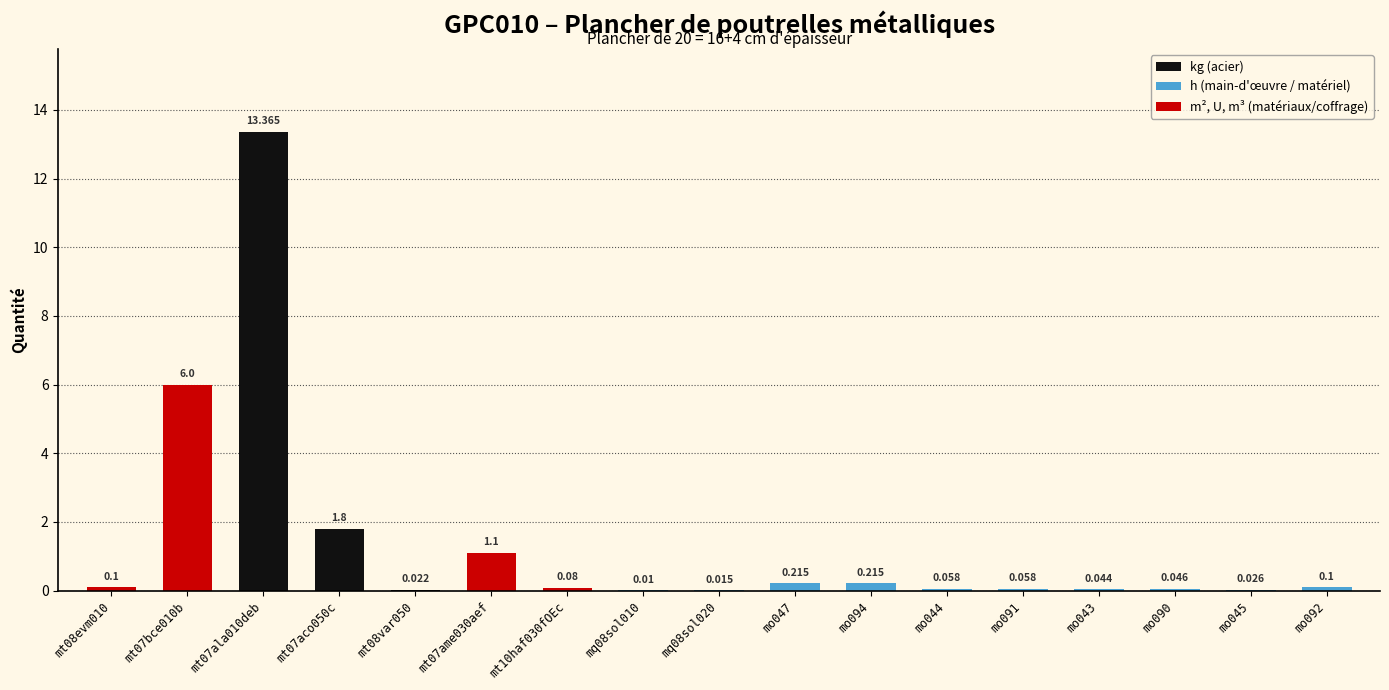

True or false: the data shows 0.1 at mo044.

False